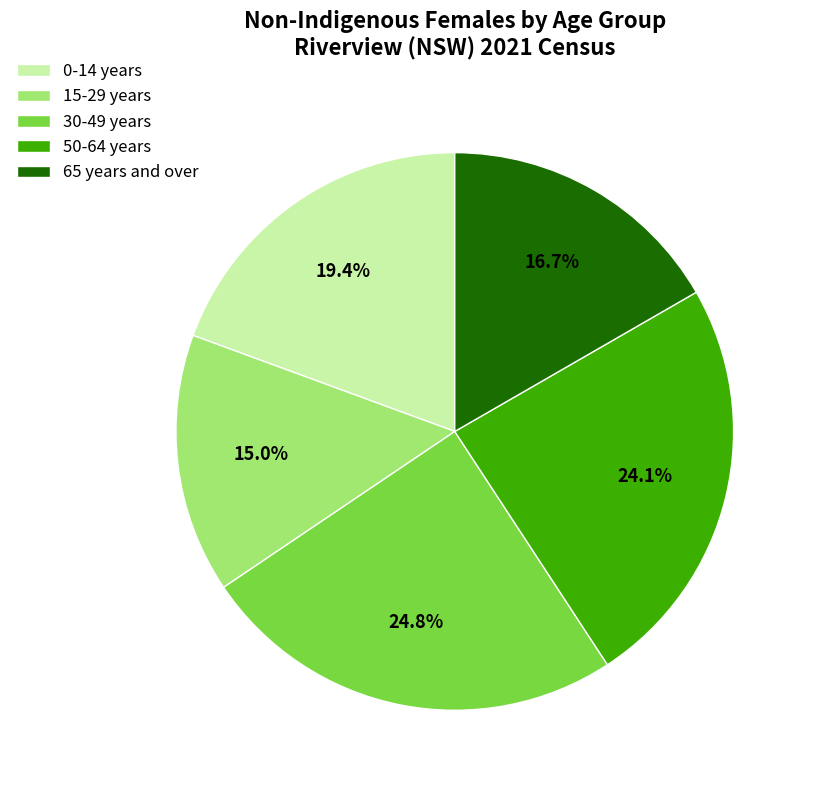

Is there a majority slice in this chart?

No